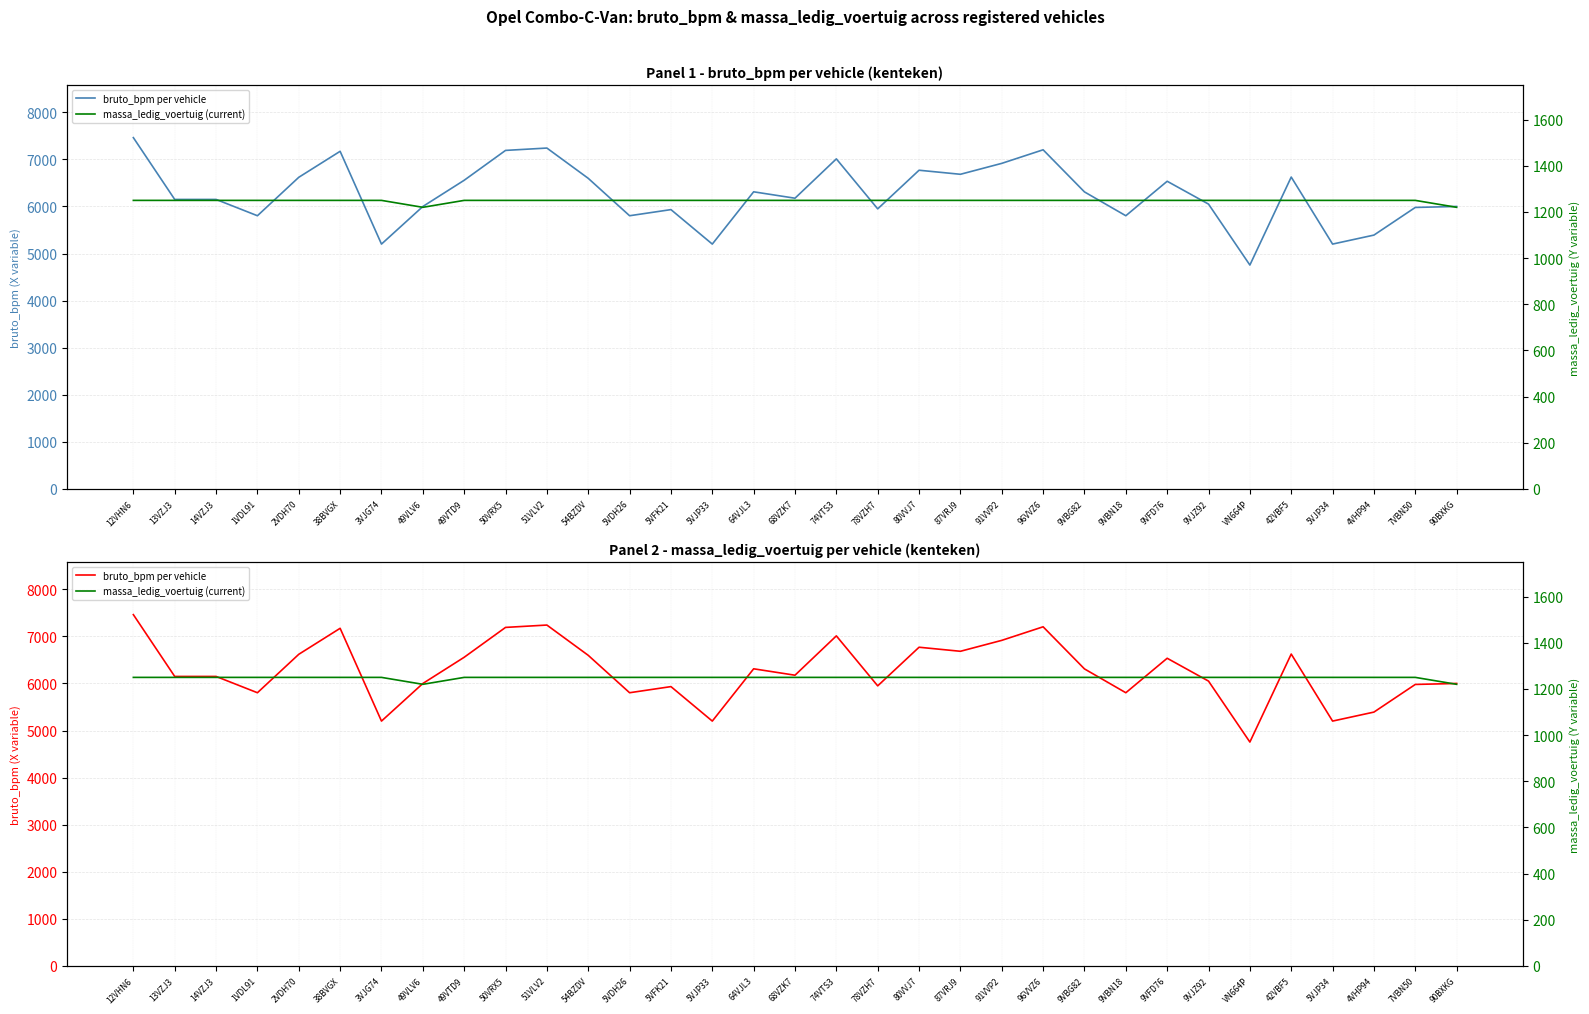

True or false: massa_ledig_voertuig (current) has more than 2 points higher than both neighbors.

False